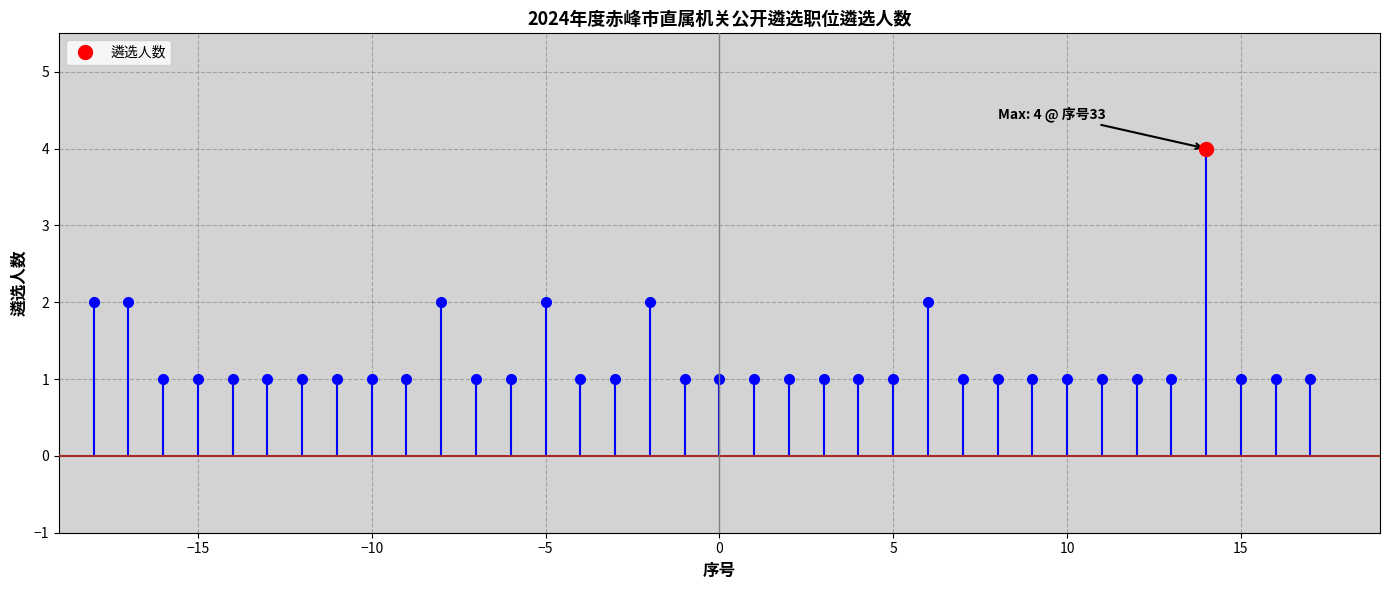

Reading left to right, list all the values displayed in this chart.

1=2	2=2	3=1	4=1	5=1	6=1	7=1	8=1	9=1	10=1	11=2	12=1	13=1	14=2	15=1	16=1	17=2	18=1	19=1	20=1	21=1	22=1	23=1	24=1	25=2	26=1	27=1	28=1	29=1	30=1	31=1	32=1	33=4	34=1	35=1	36=1